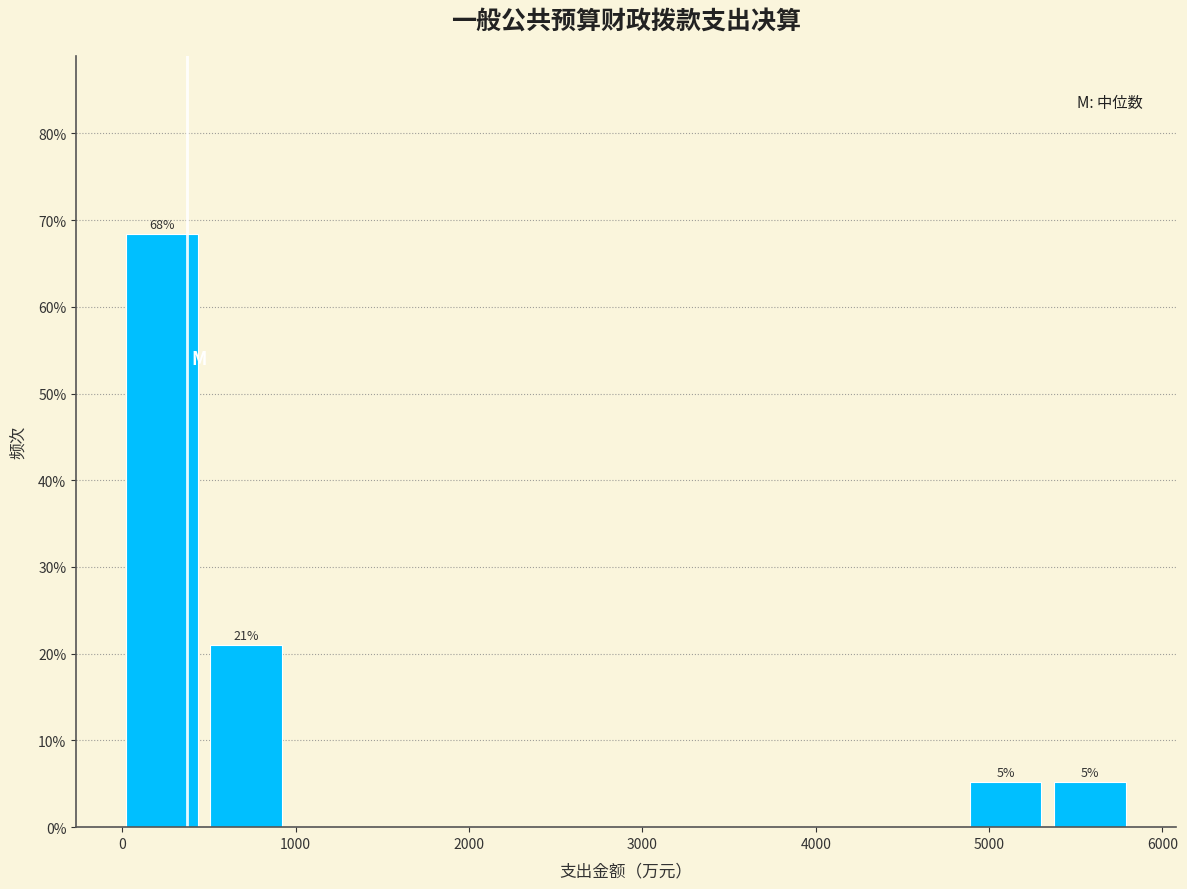

Which range on the x-axis has the tallest bar?

0 to 500